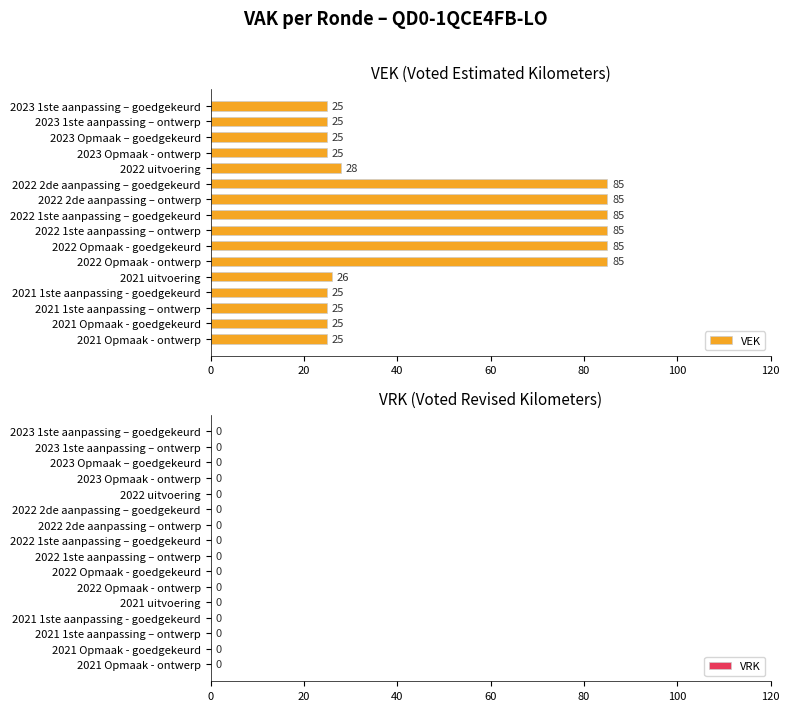

How many data points does each series have?

16